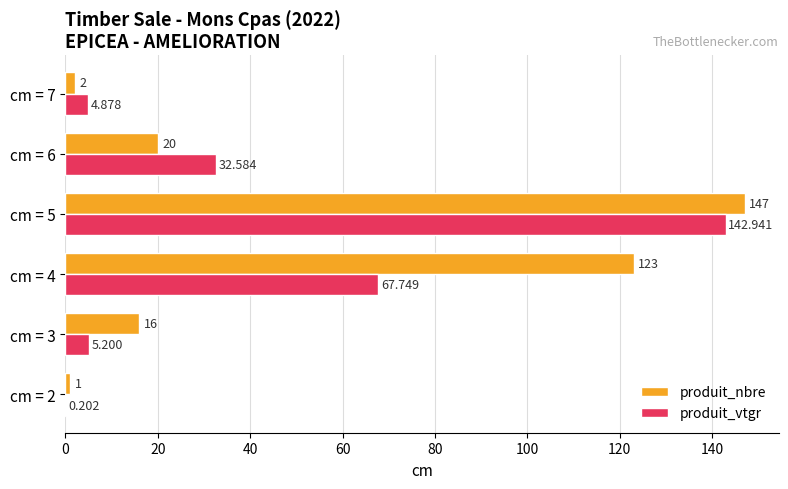

Between cm = 2 and cm = 3, which series saw the biggest shift?

produit_nbre